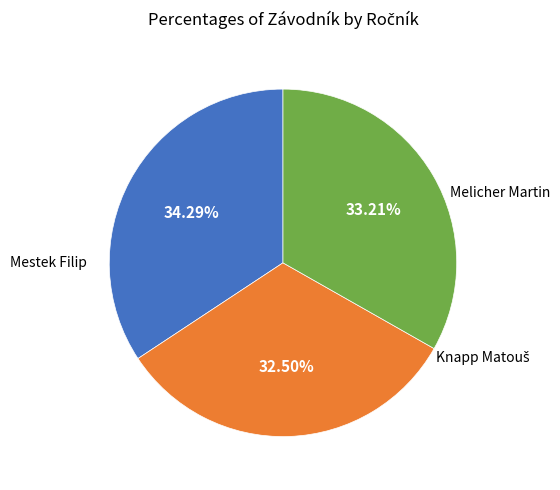

Is there any slice that represents more than half of the pie?

No